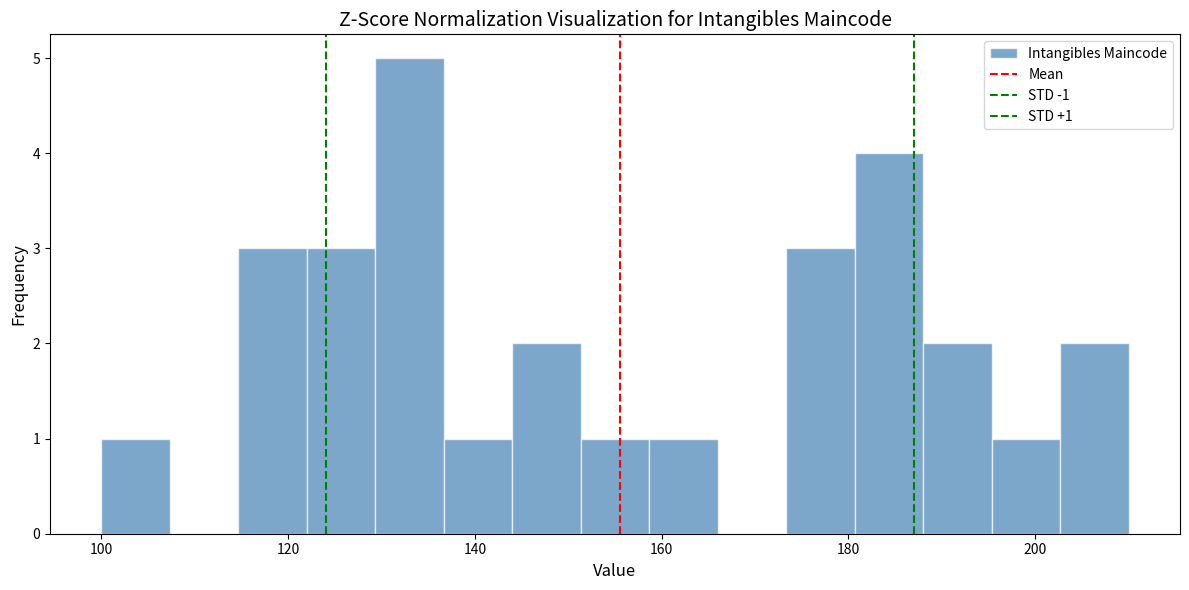

Around what value on the x-axis is the tallest bar? Give the approximate position of its centre, as read against the axis.

134